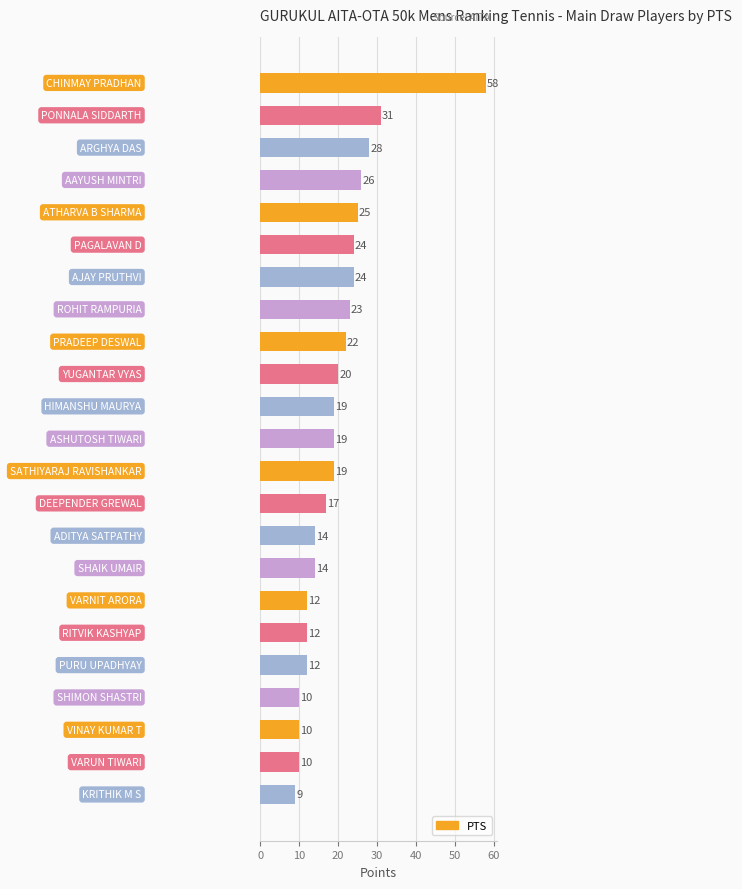

What is the value of the 19th bar from the top?

12